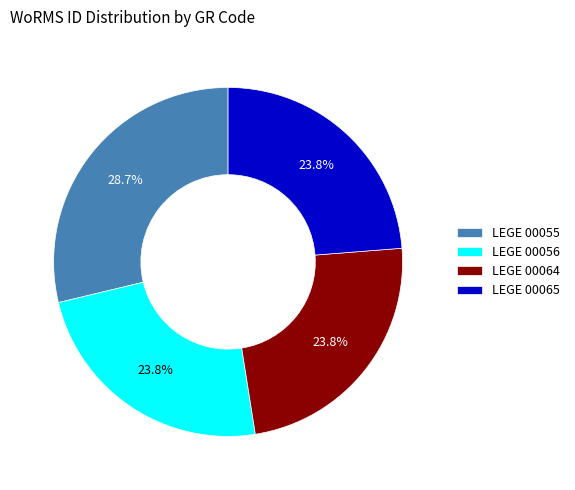

Combined, do LEGE 00064 and LEGE 00056 account for over 50%?

No